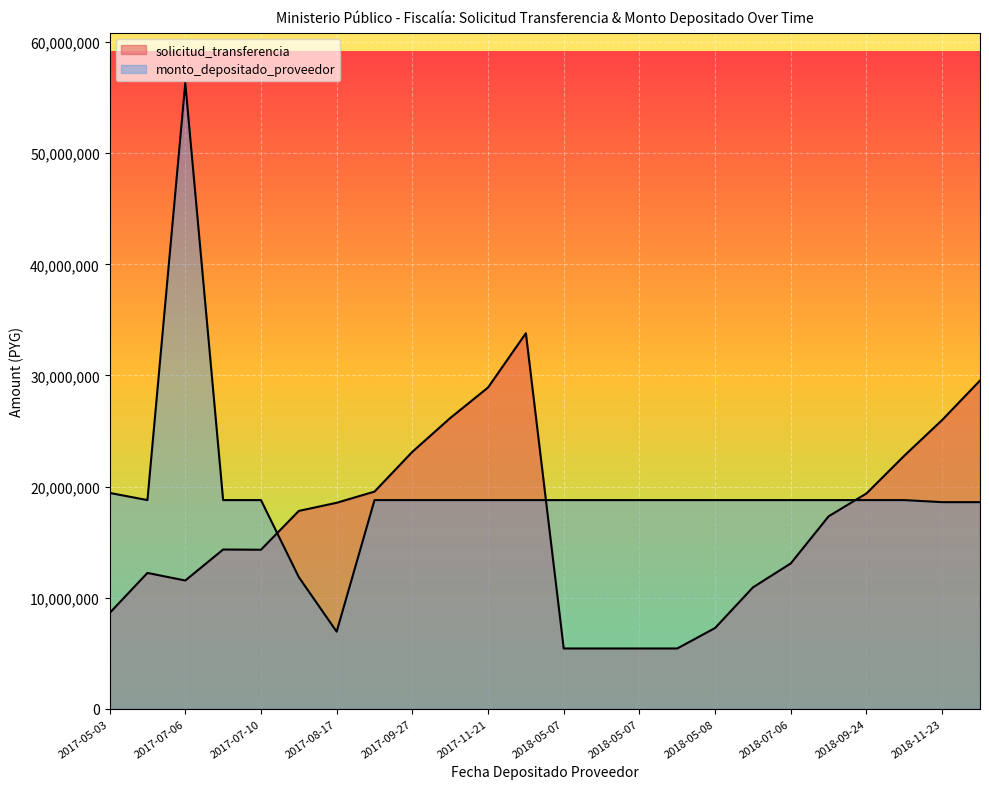

Where is the first local maximum for monto_depositado_proveedor?

2017-07-06